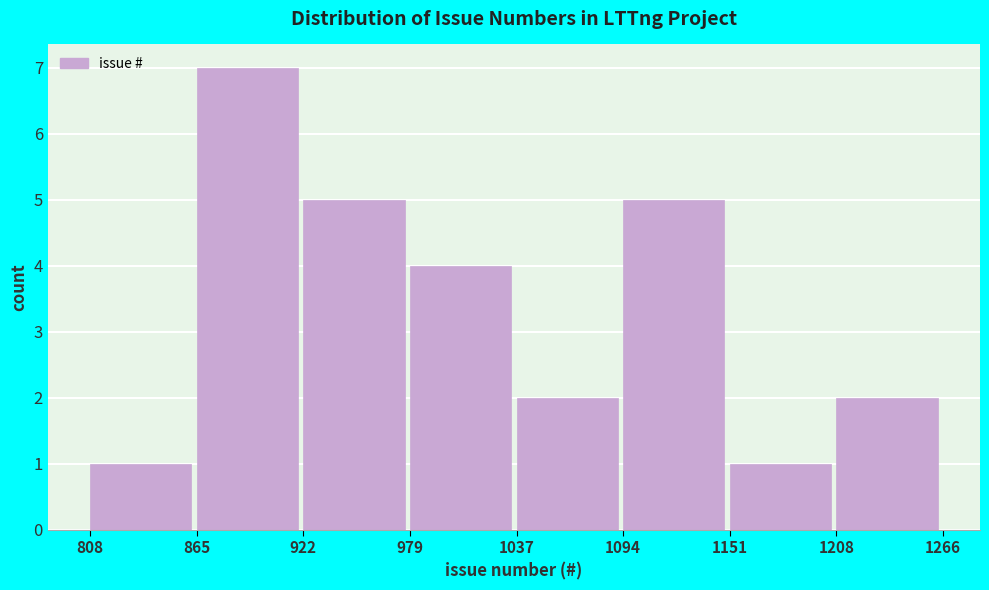

Reading left to right, transcribe this chart: for each bar, give the range it covers on the x-axis and its height. The values are not printed on the chart, so give them approximately, as read against the axis.

808 to 865: 1
865 to 922: 7
922 to 979: 5
979 to 1037: 4
1037 to 1094: 2
1094 to 1151: 5
1151 to 1208: 1
1208 to 1266: 2